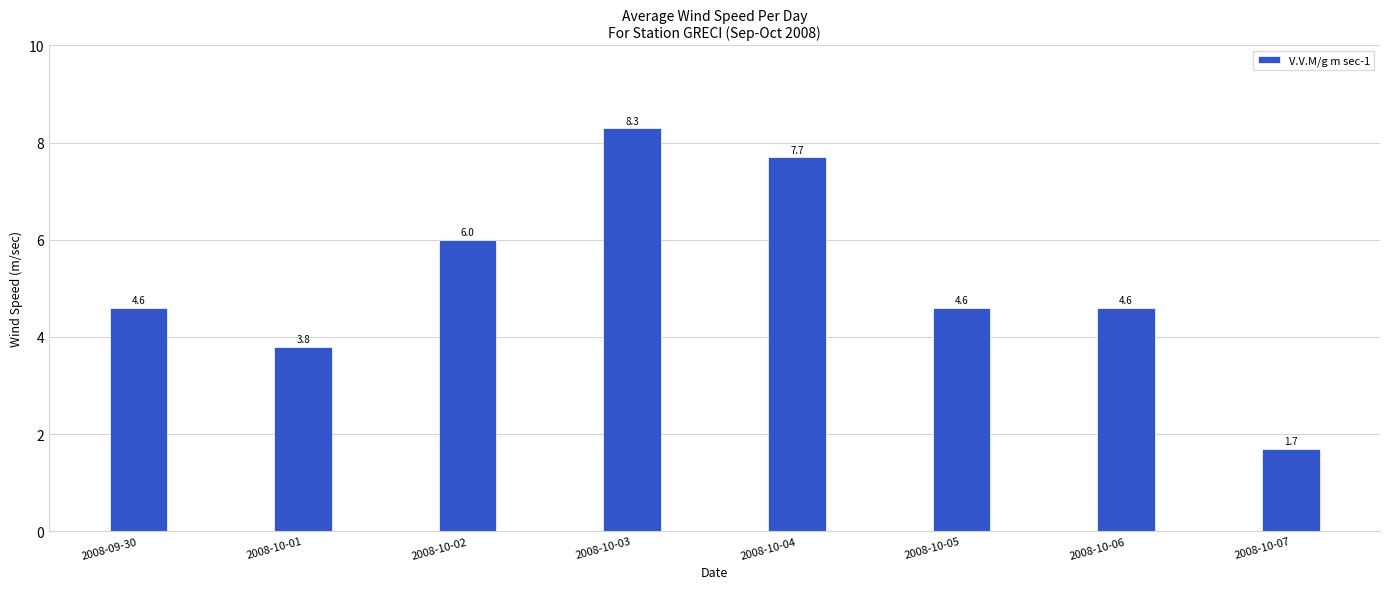

What value does the data have at 2008-10-01?

3.8